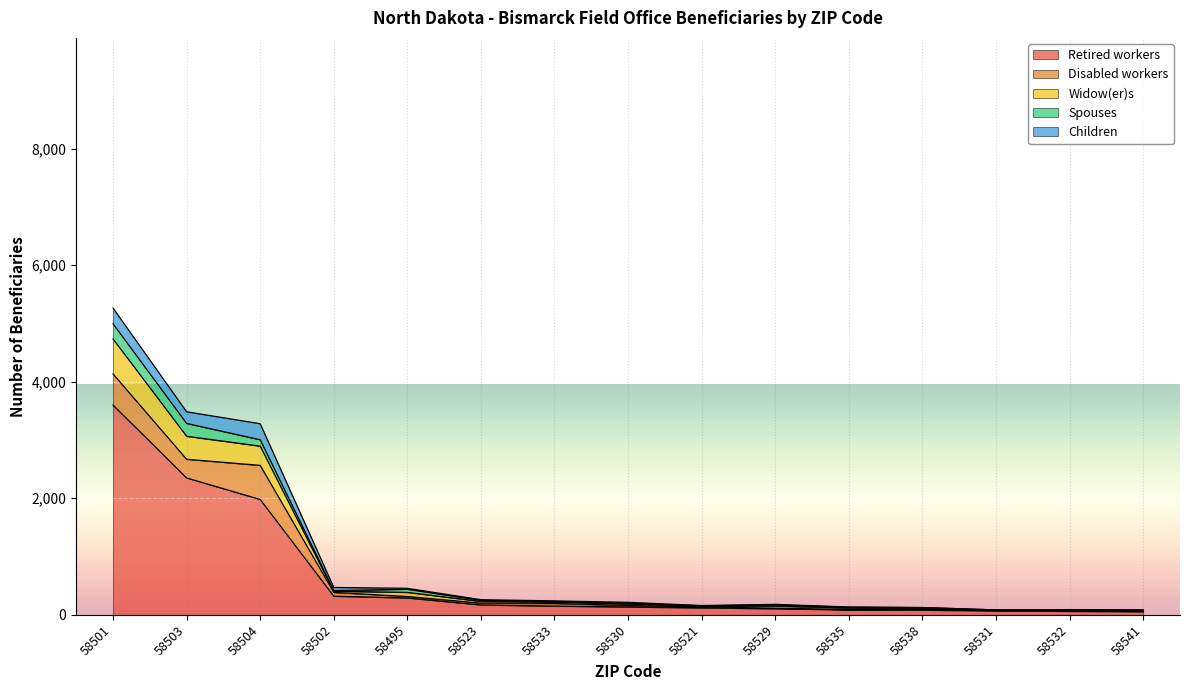

How many interior local peaks does the Widow(er)s series have?

3